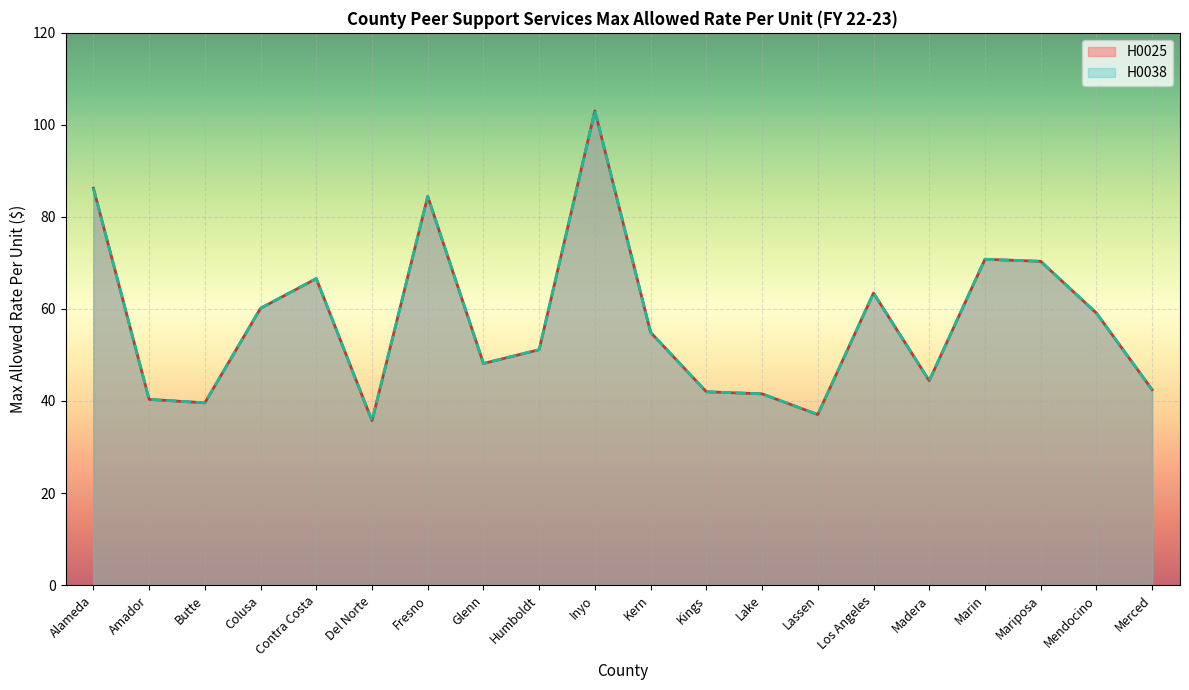

Which series has the largest total across all categories?

H0025